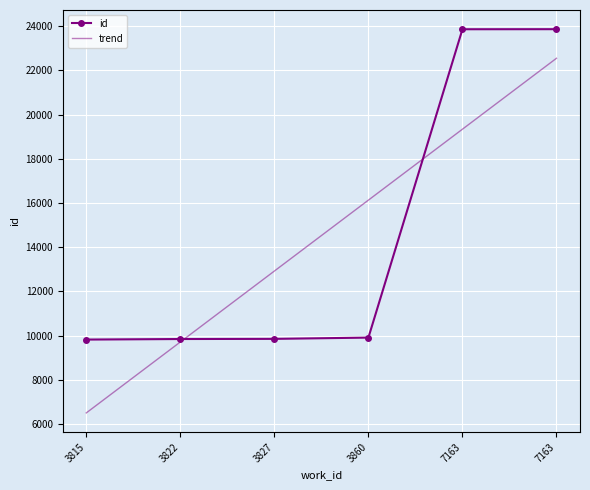

Is the value of id at 3860 greater than the value of trend at 3860?

No